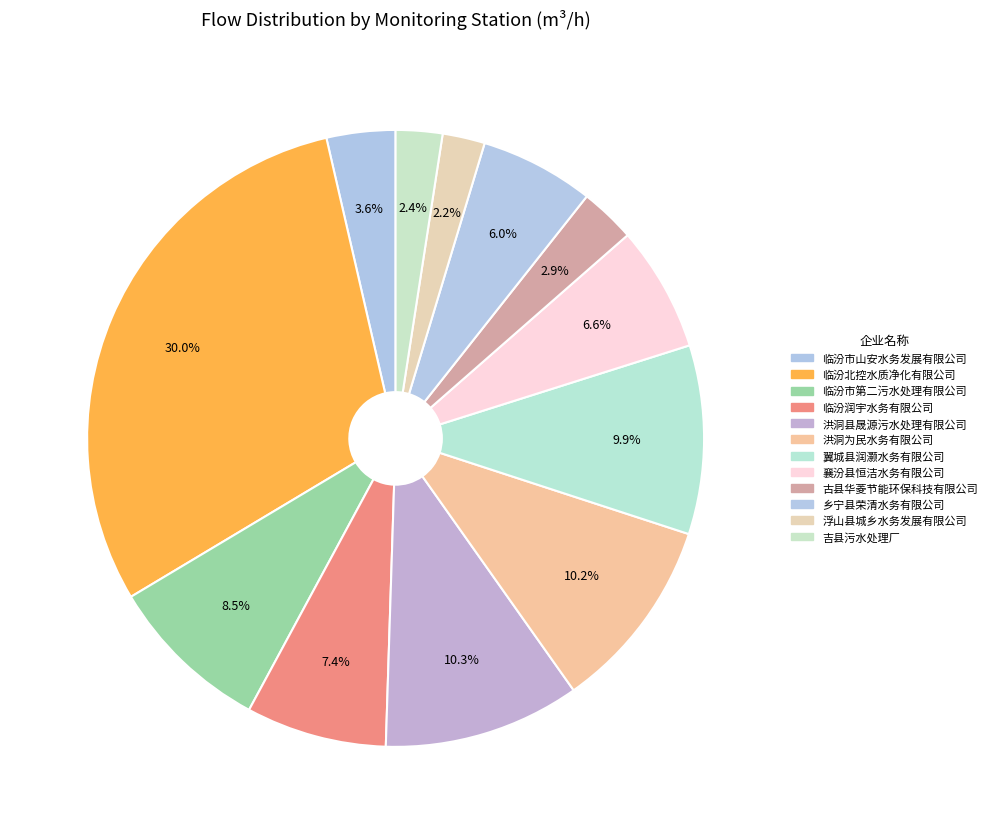

Does any single category account for the majority?

No